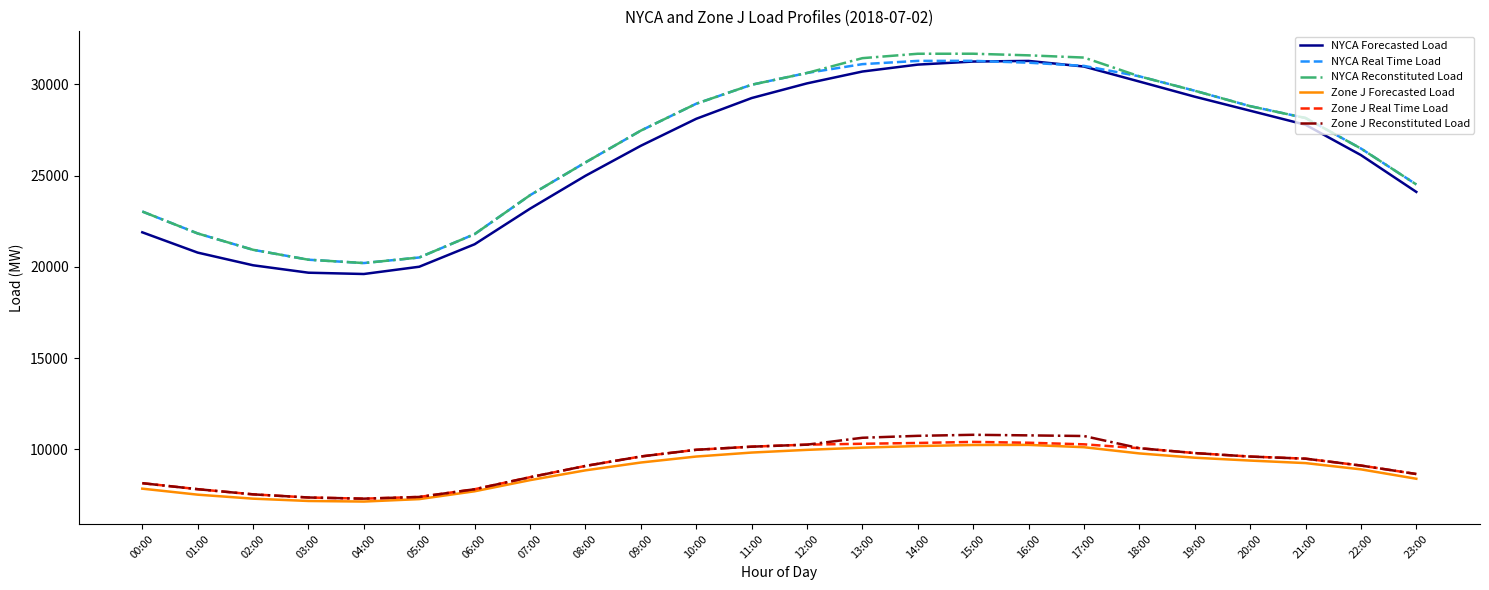

What is the total value across all series at 07:00?

96334.4